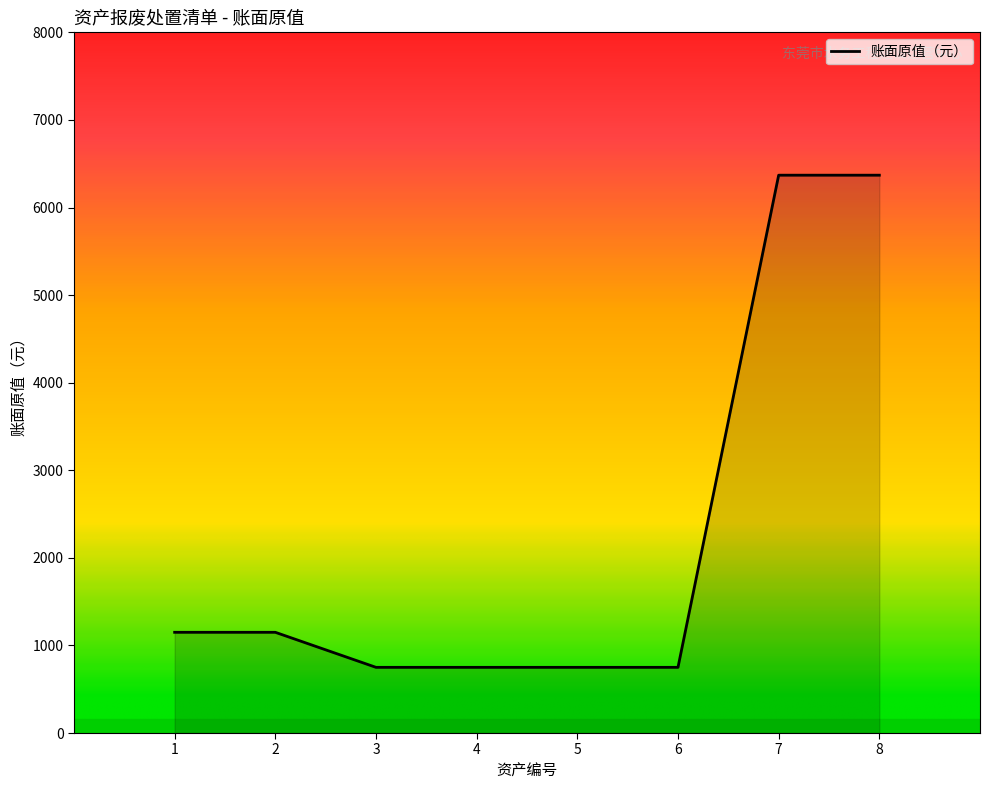

What is the average value?

2255